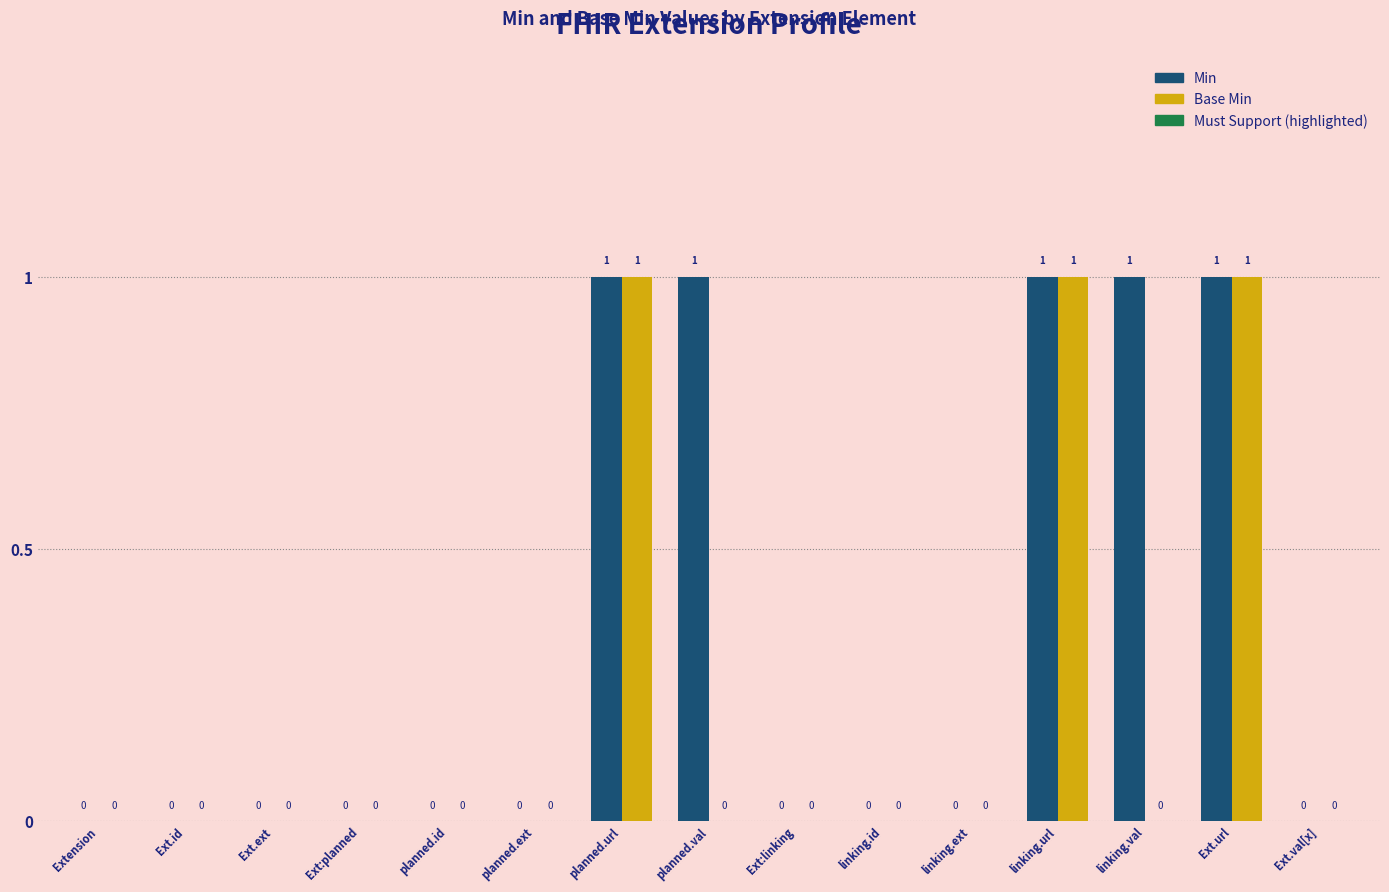

Does the chart contain any negative values?

No